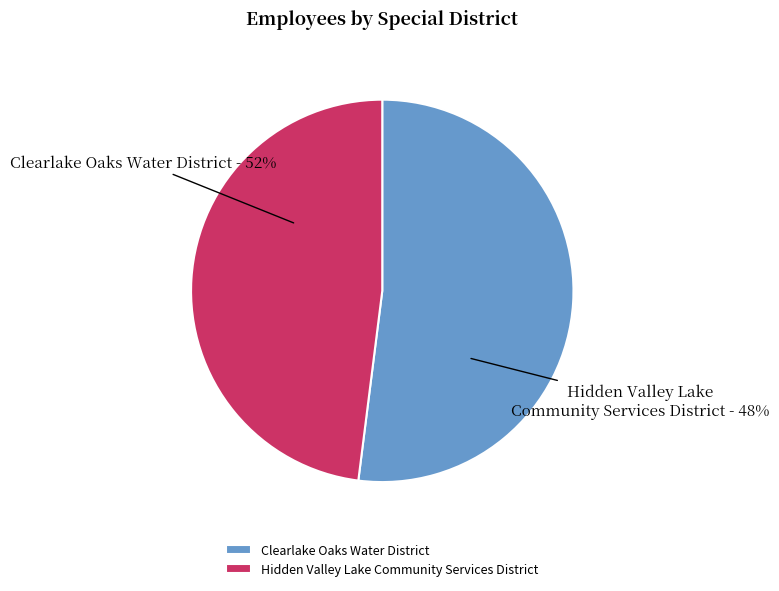

What is the total percentage of Clearlake Oaks Water District and Hidden Valley Lake Community Services District?

100.0%